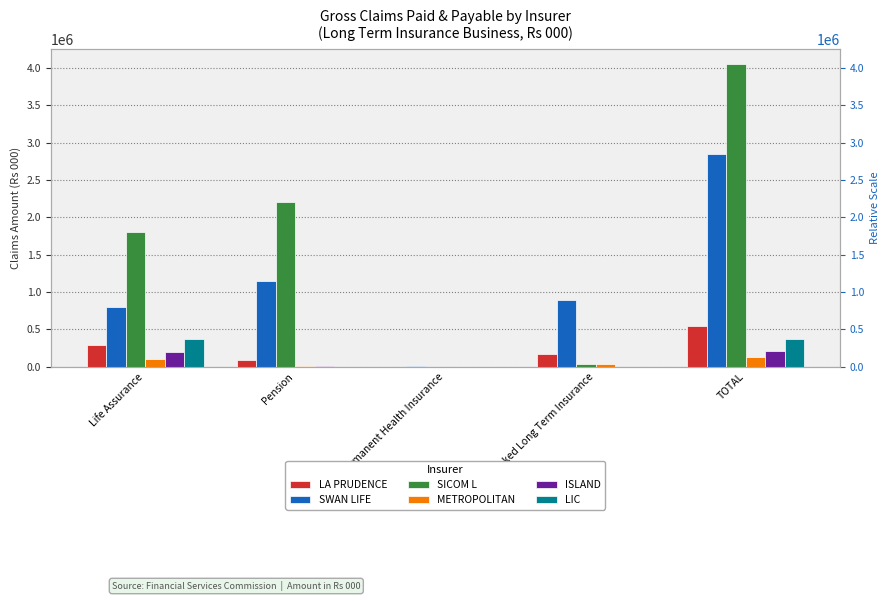

What are all the series names shown in the legend?

LA PRUDENCE, SWAN LIFE, SICOM L, METROPOLITAN, ISLAND, LIC